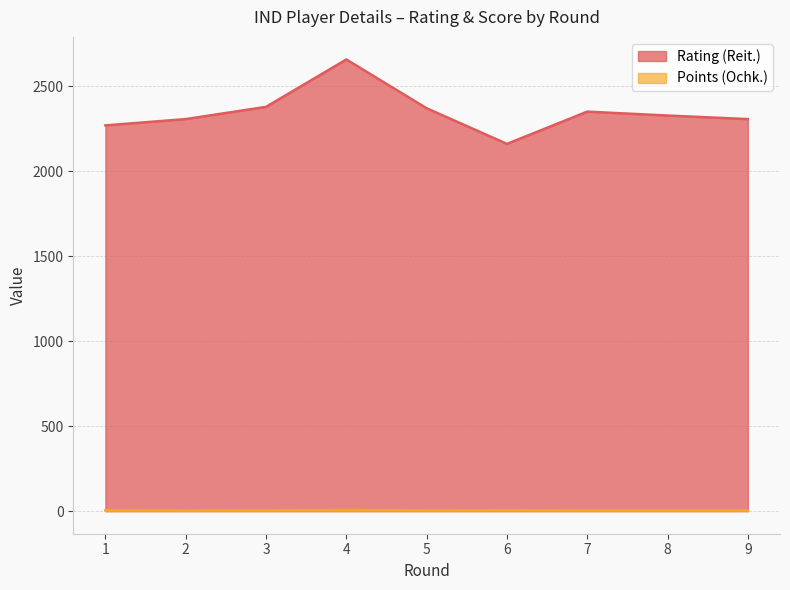

Is the value of Points (Ochk.) at 2 greater than the value of Rating (Reit.) at 8?

No